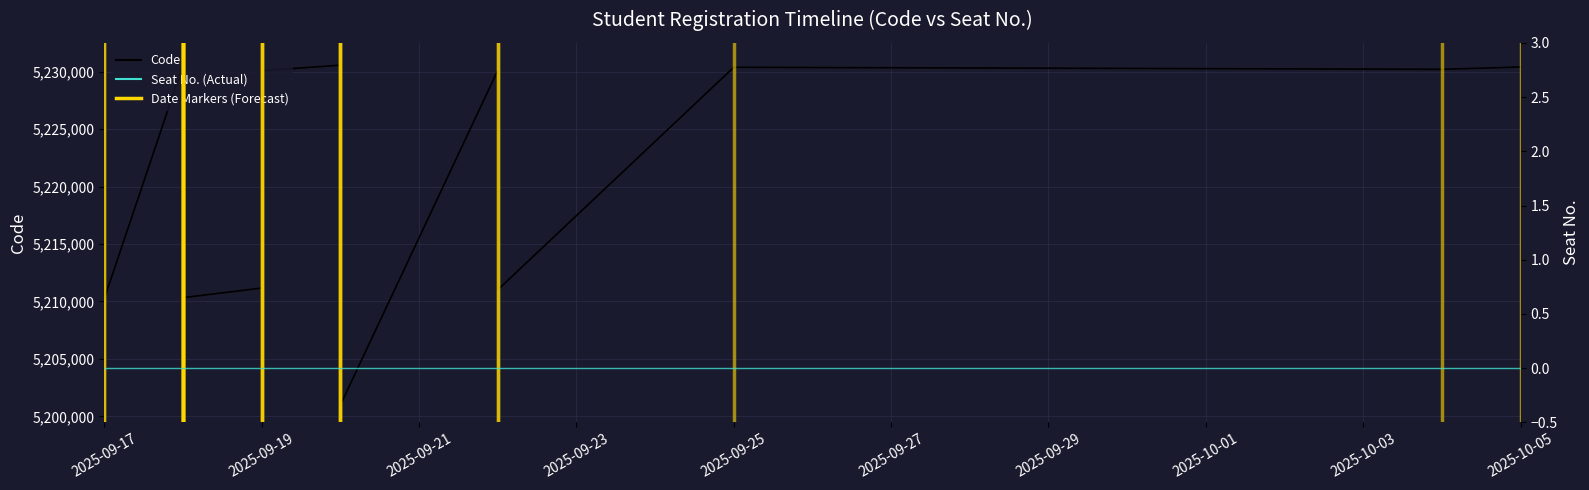

What is the label of the 18th point from the left?

2025-09-25